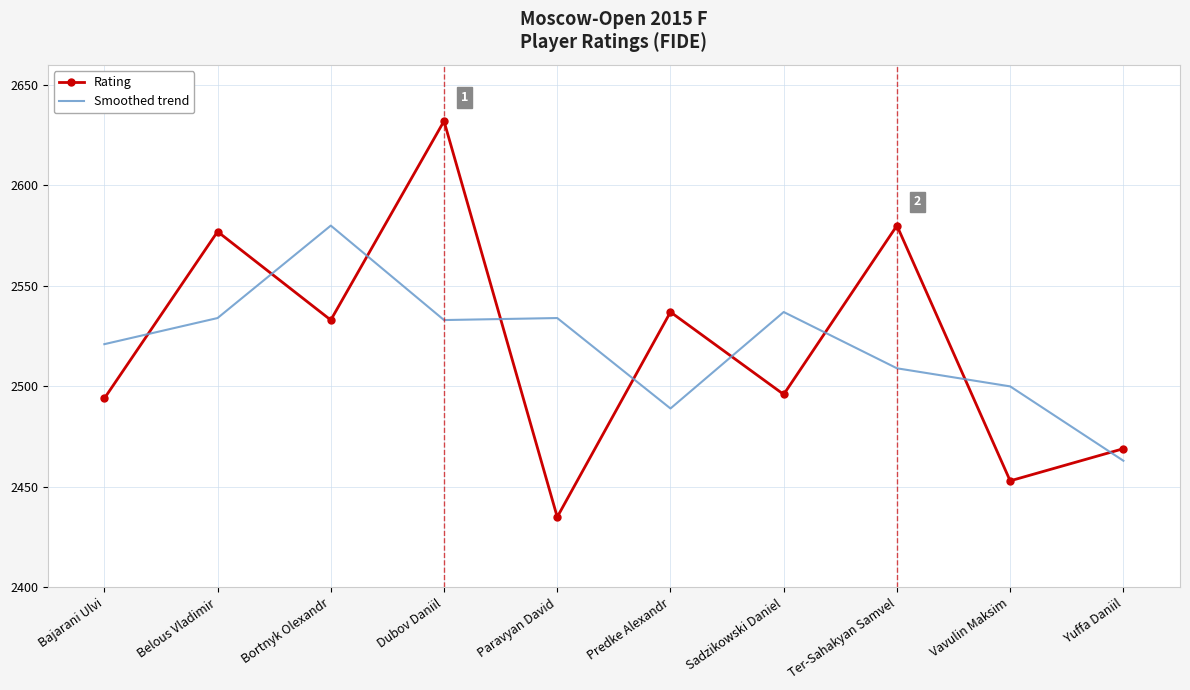

What is the difference between the maximum and minimum values in the Smoothed trend series?

117